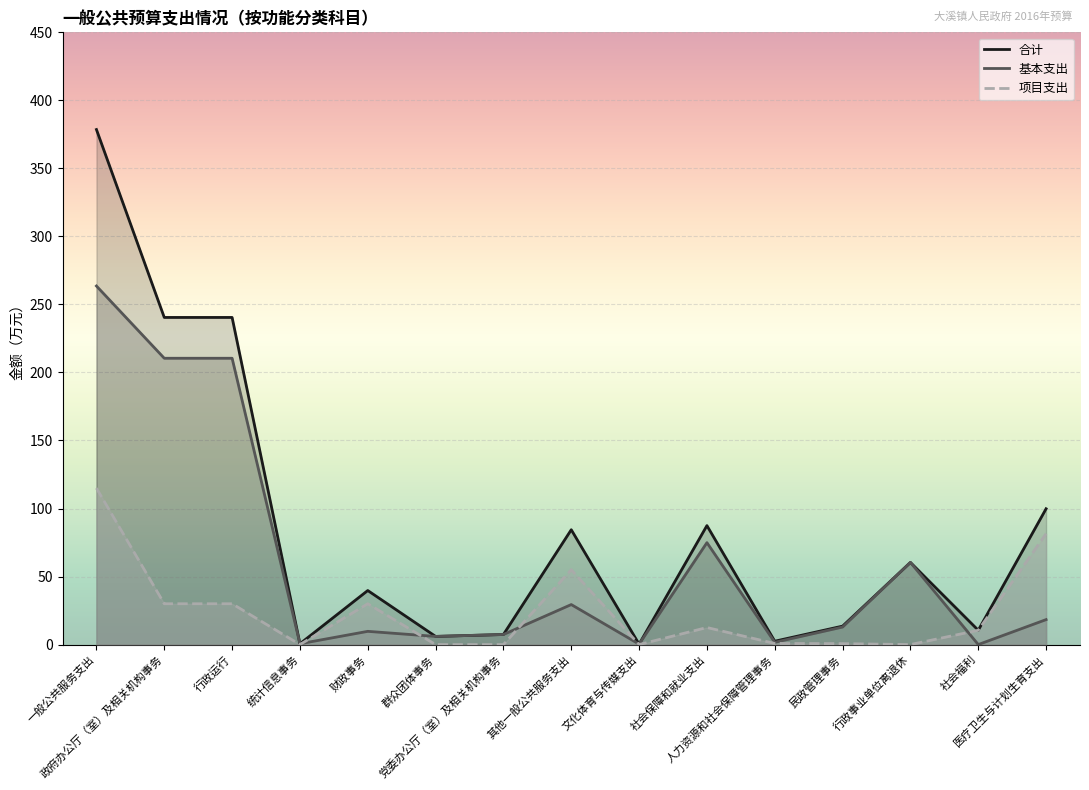

List the series in order of their overall mean, lowest first.

项目支出, 基本支出, 合计